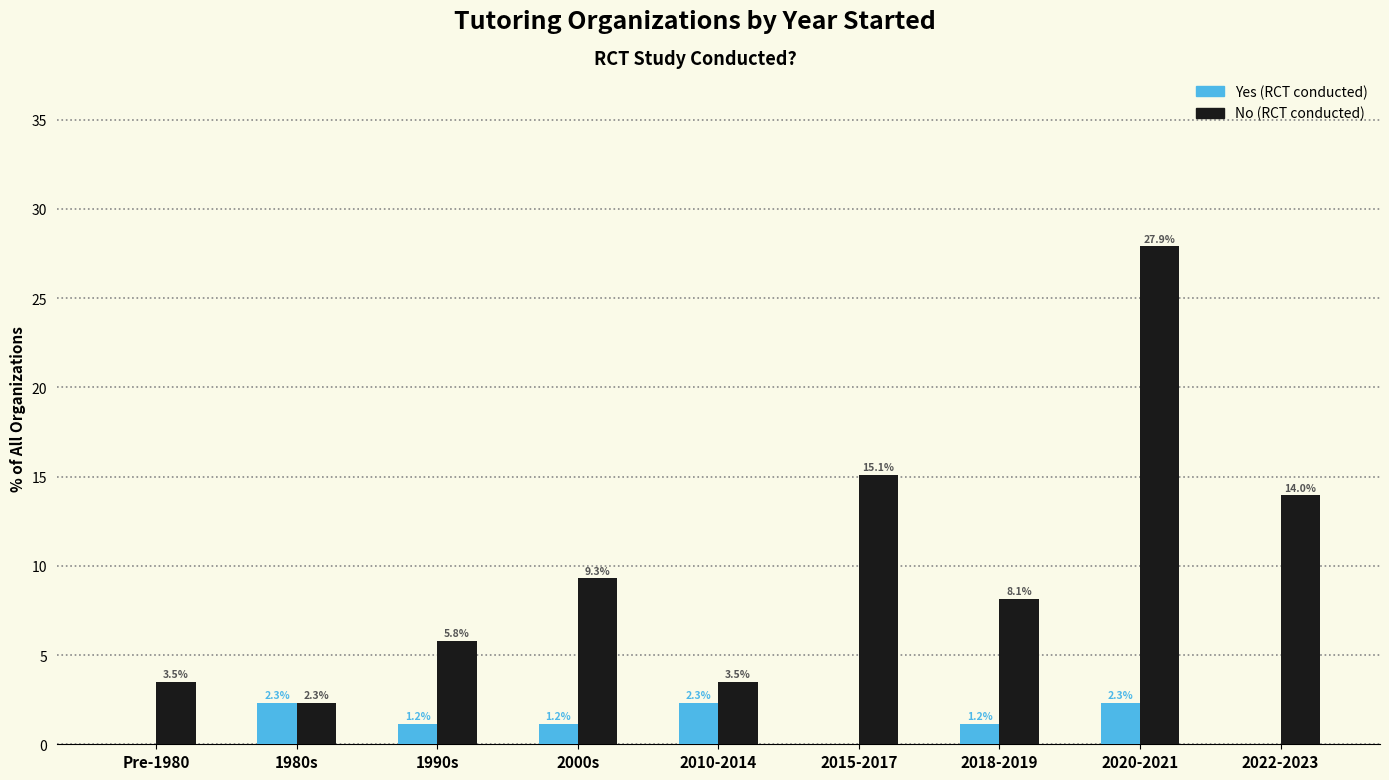

The value of Yes (RCT conducted) at 2000s is 1.2. True or false?

True